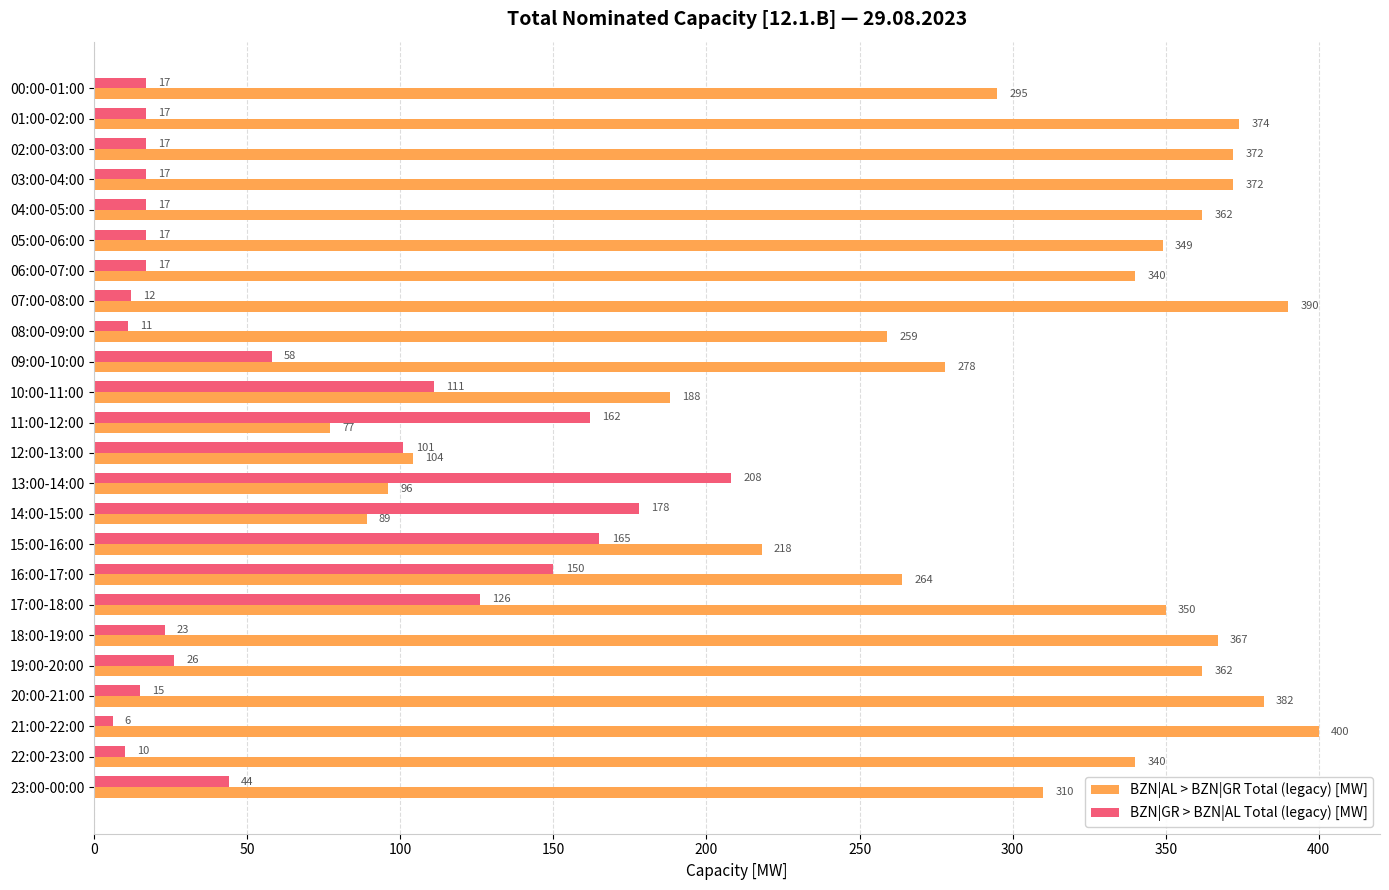

At which label is BZN|AL > BZN|GR Total (legacy) [MW] closest to 238?

15:00-16:00